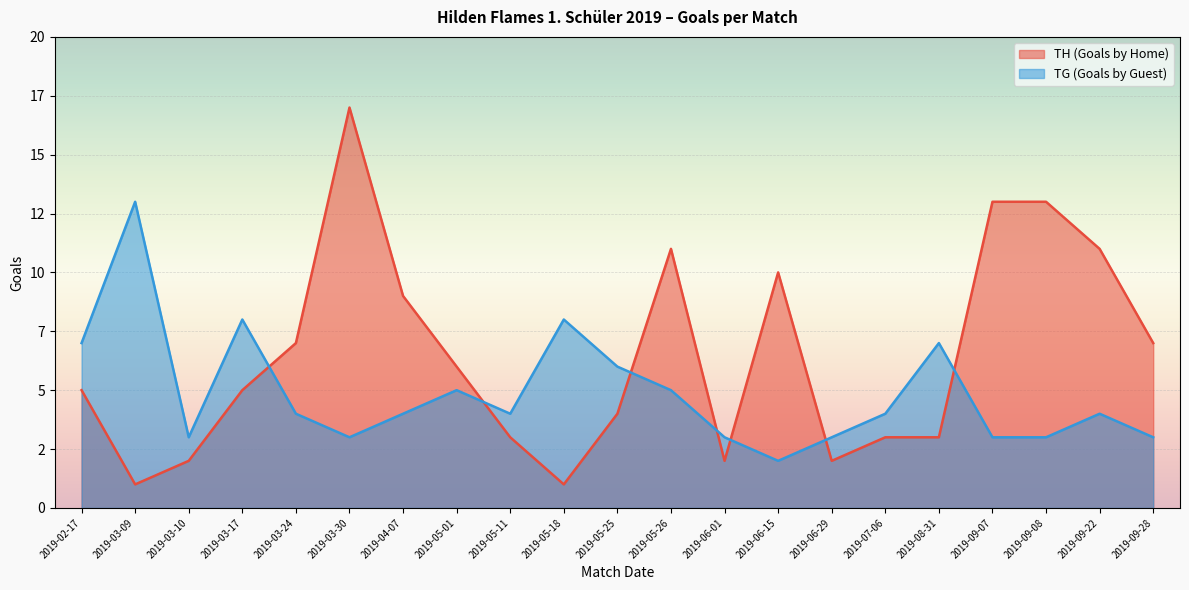

What is the difference between the TH (Goals by Home) values at 2019-05-25 and 2019-03-09?

3